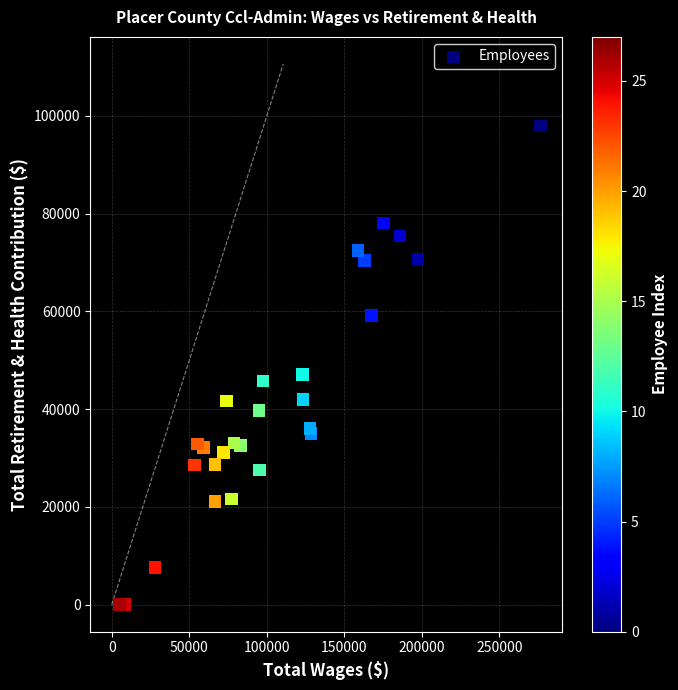

What Y value in the scatter plot is closest to 48944?

47078